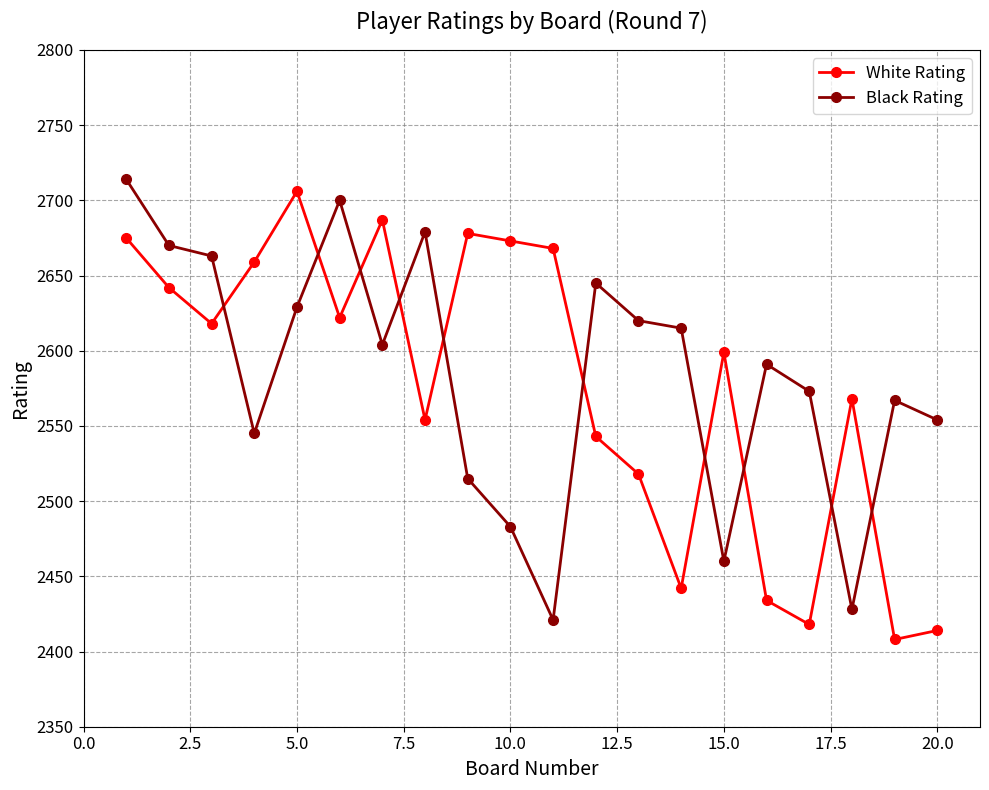

True or false: White Rating has more than 1 points higher than both neighbors.

True